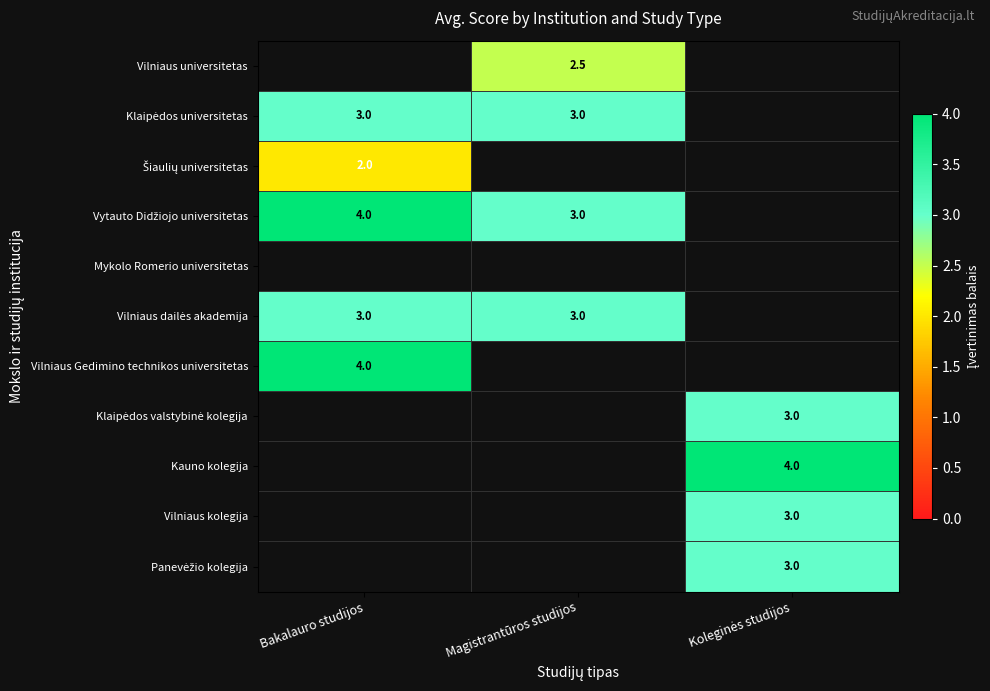

Is it true that Klaipėdos valstybinė kolegija equals 3.0 at Koleginės studijos?

True